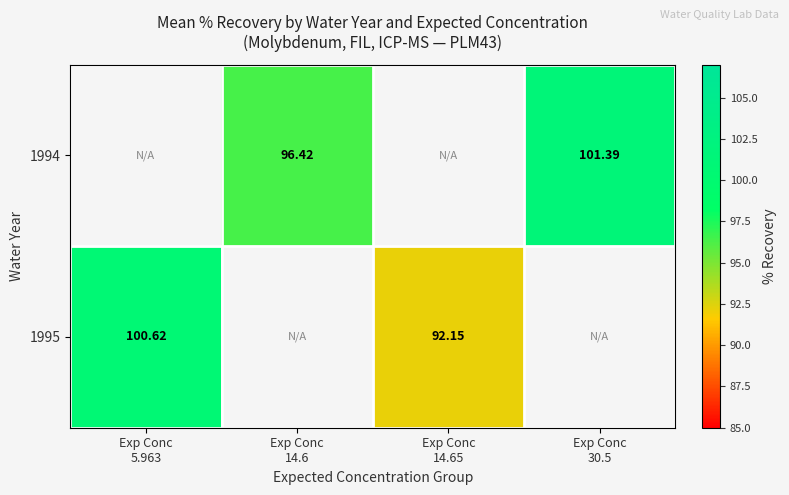

Count the 1994 values in the range 96 to 101.

1